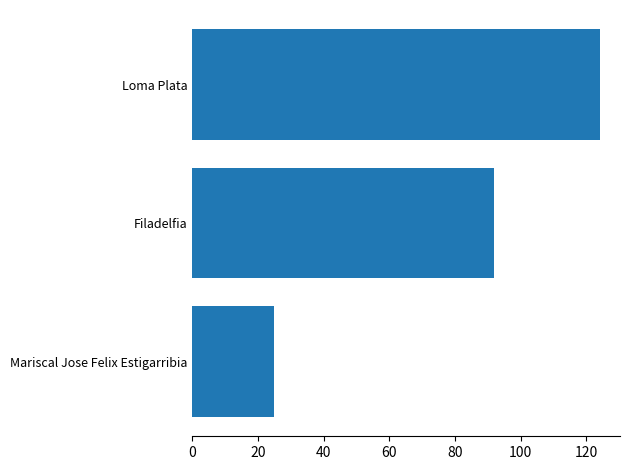

What is the smallest value displayed?

25